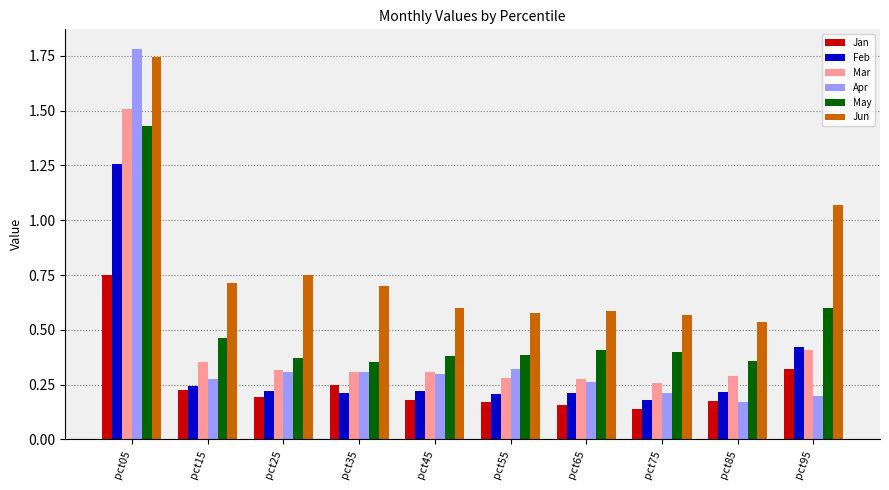

Count the Apr values in the range 0 to 1.

9